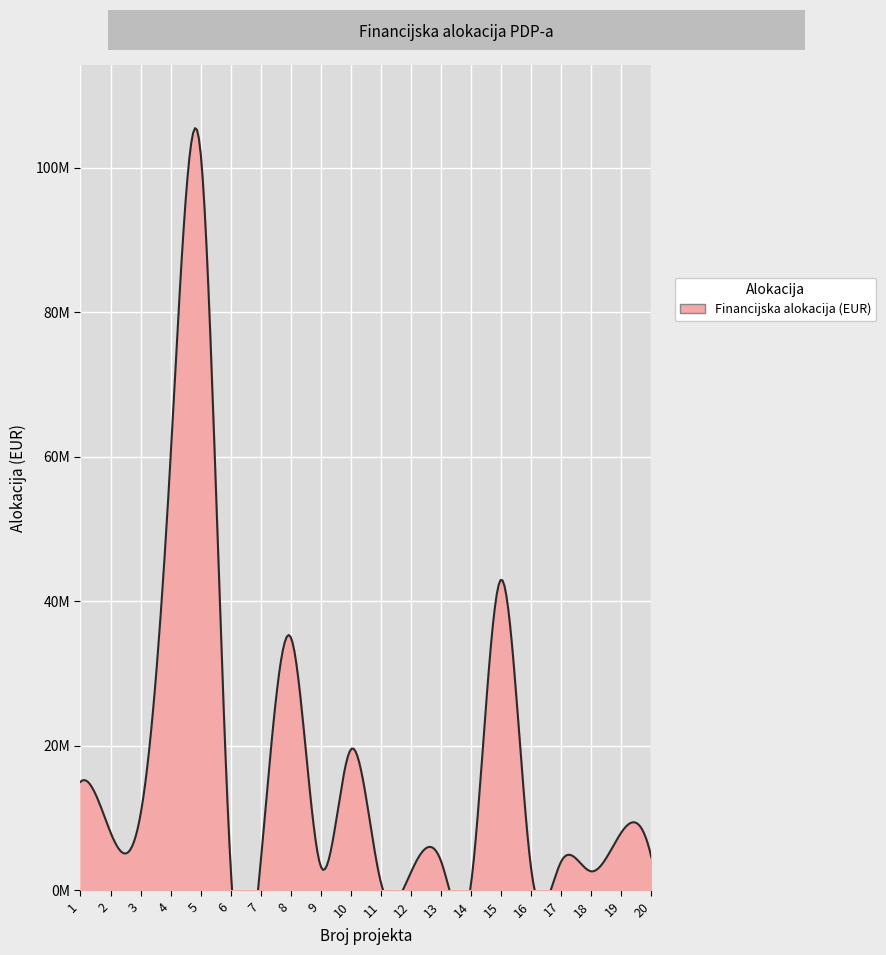

At which category does the data reach its first local peak?

5